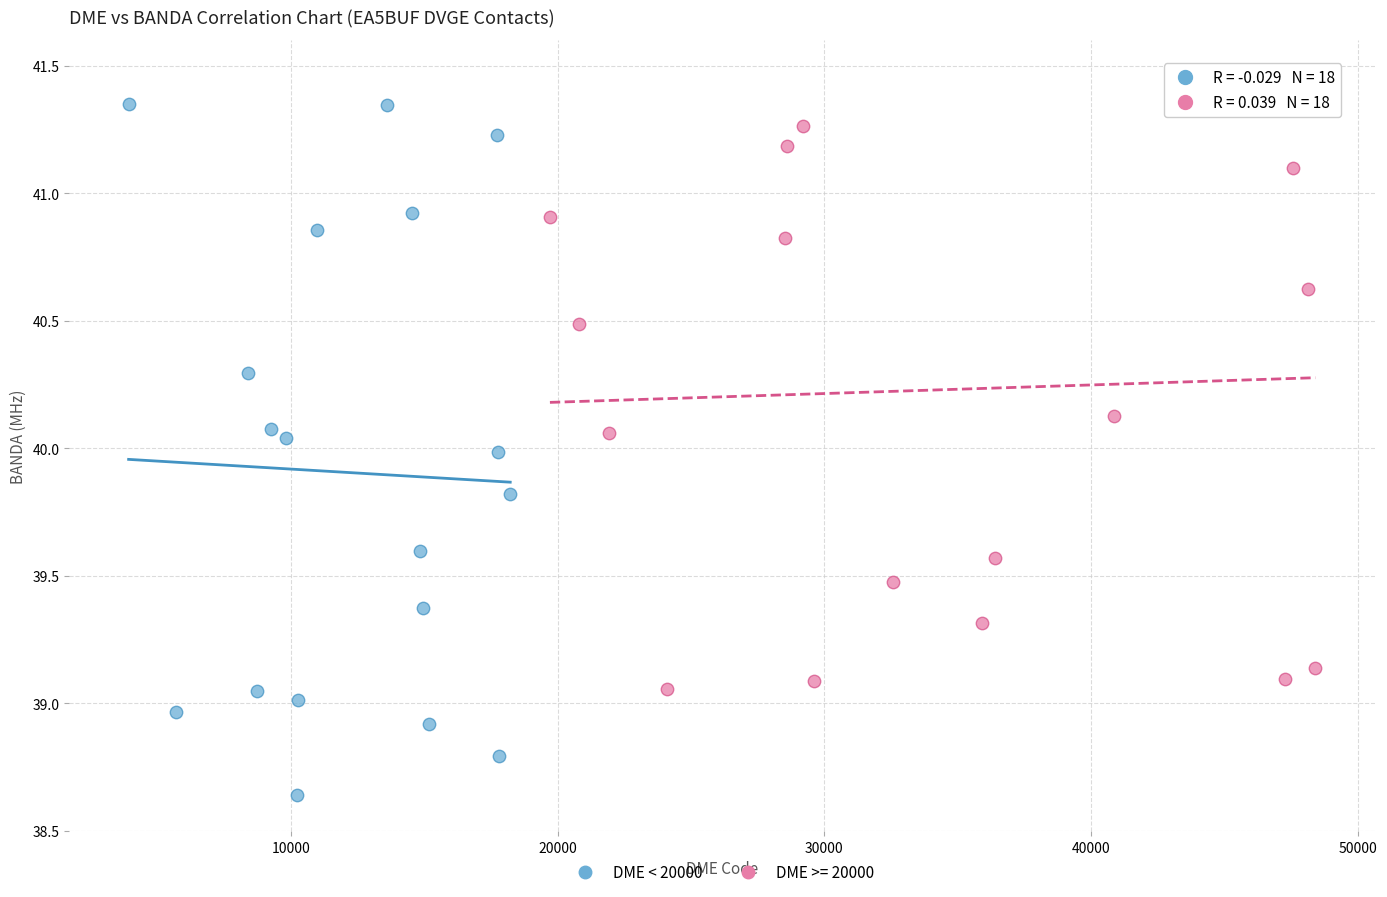

Which series reaches the minimum Y coordinate?

DME < 20000